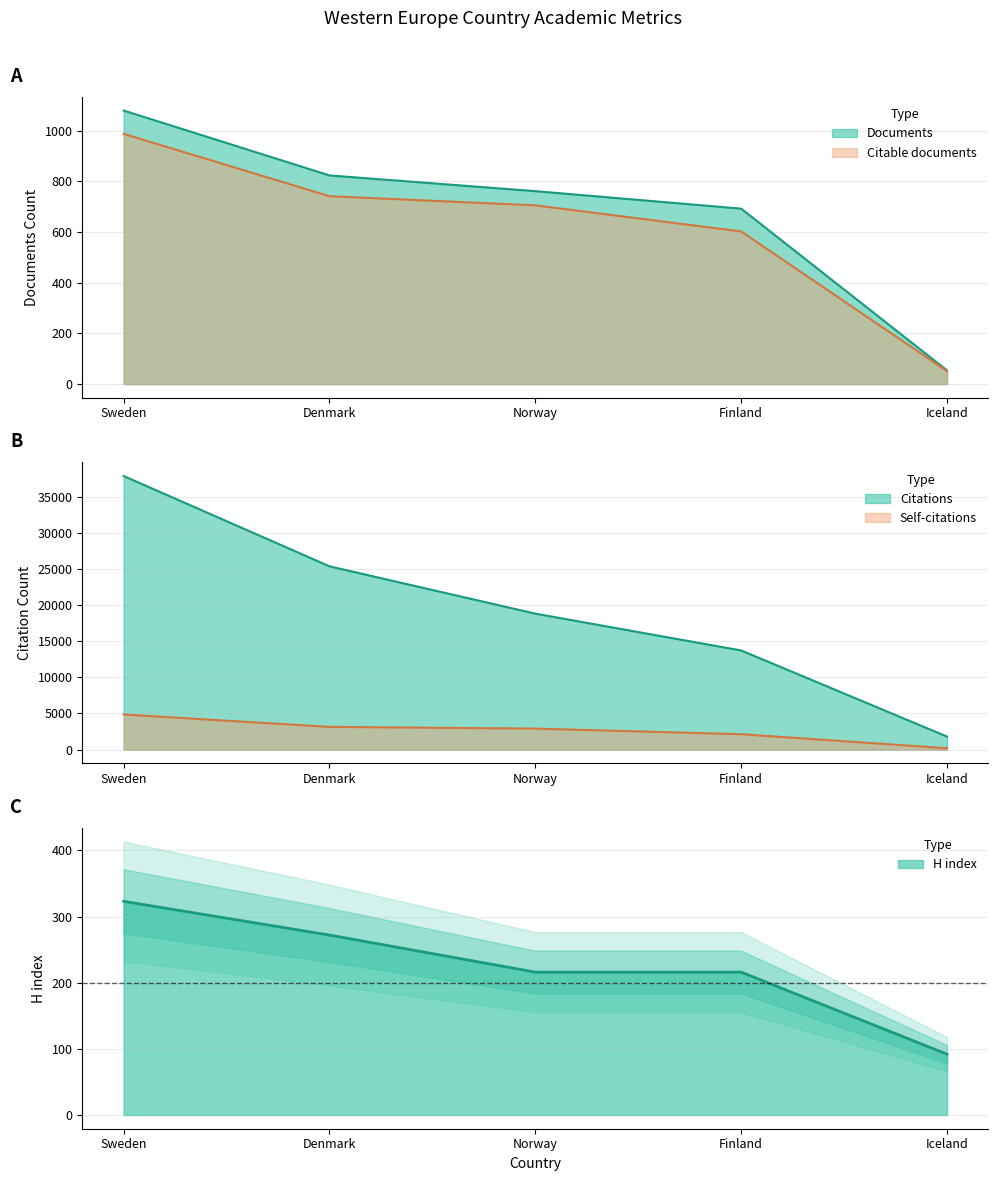

How many lines are shown in the chart?

5